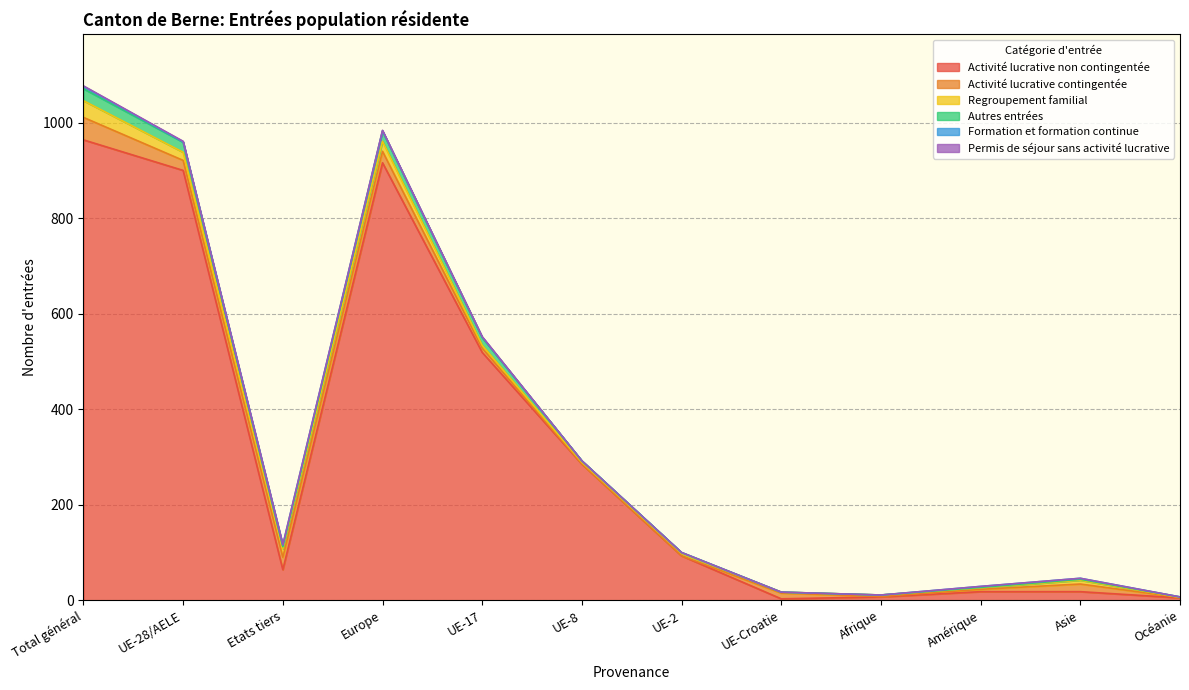

Reading left to right, extract all data points from this chart.

Activité lucrative non contingentée: Total général=964	UE-28/AELE=900	Etats tiers=64	Europe=916	UE-17=519	UE-8=285	UE-2=93	UE-Croatie=3	Afrique=7	Amérique=18	Asie=18	Océanie=5
Activité lucrative contingentée: Total général=47	UE-28/AELE=21	Etats tiers=26	Europe=24	UE-17=9	UE-8=0	UE-2=0	UE-Croatie=12	Afrique=1	Amérique=5	Asie=16	Océanie=1
Regroupement familial: Total général=35	UE-28/AELE=17	Etats tiers=18	Europe=21	UE-17=6	UE-8=4	UE-2=5	UE-Croatie=2	Afrique=3	Amérique=3	Asie=8	Océanie=0
Autres entrées: Total général=25	UE-28/AELE=21	Etats tiers=4	Europe=21	UE-17=16	UE-8=3	UE-2=2	UE-Croatie=0	Afrique=0	Amérique=1	Asie=2	Océanie=1
Formation et formation continue: Total général=5	UE-28/AELE=1	Etats tiers=4	Europe=1	UE-17=1	UE-8=0	UE-2=0	UE-Croatie=0	Afrique=0	Amérique=2	Asie=2	Océanie=0
Permis de séjour sans activité lucrative: Total général=1	UE-28/AELE=1	Etats tiers=0	Europe=1	UE-17=1	UE-8=0	UE-2=0	UE-Croatie=0	Afrique=0	Amérique=0	Asie=0	Océanie=0